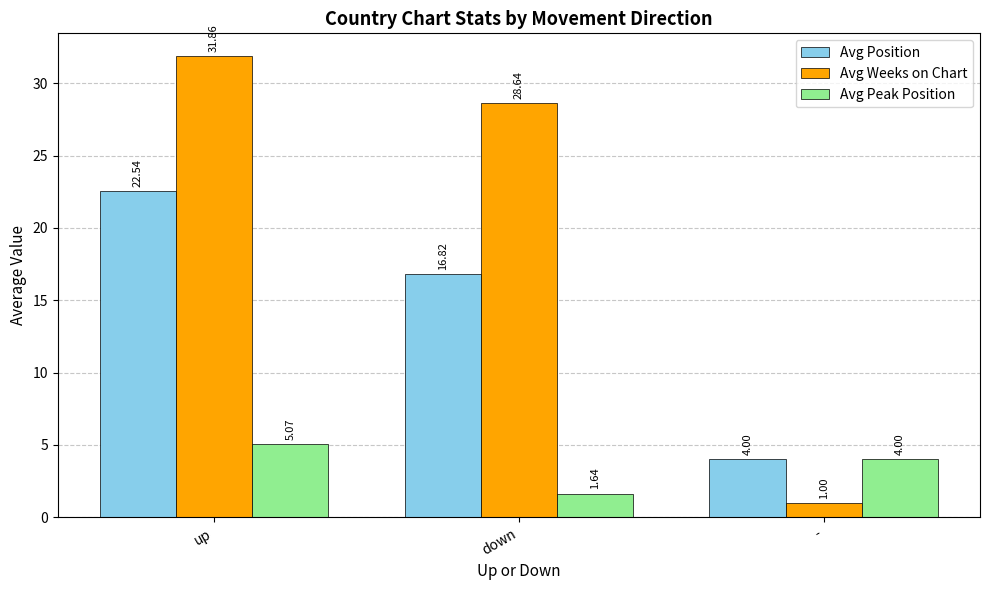

What is the difference between the Avg Weeks on Chart values at up and -?

30.9